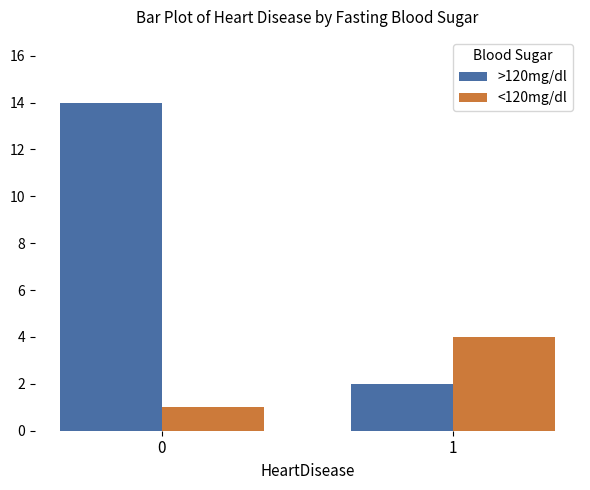

What is the difference between the highest and lowest values at 0?

13